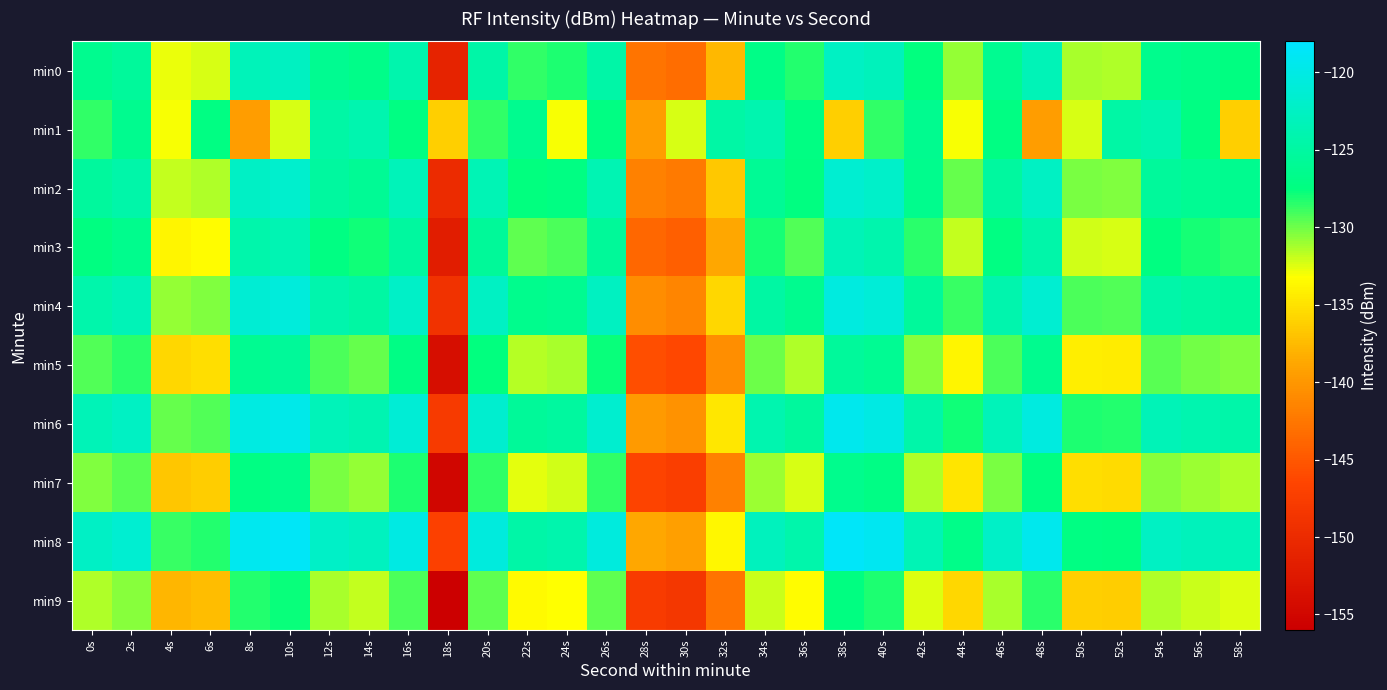

Which label corresponds to the smallest value in the chart?

18s